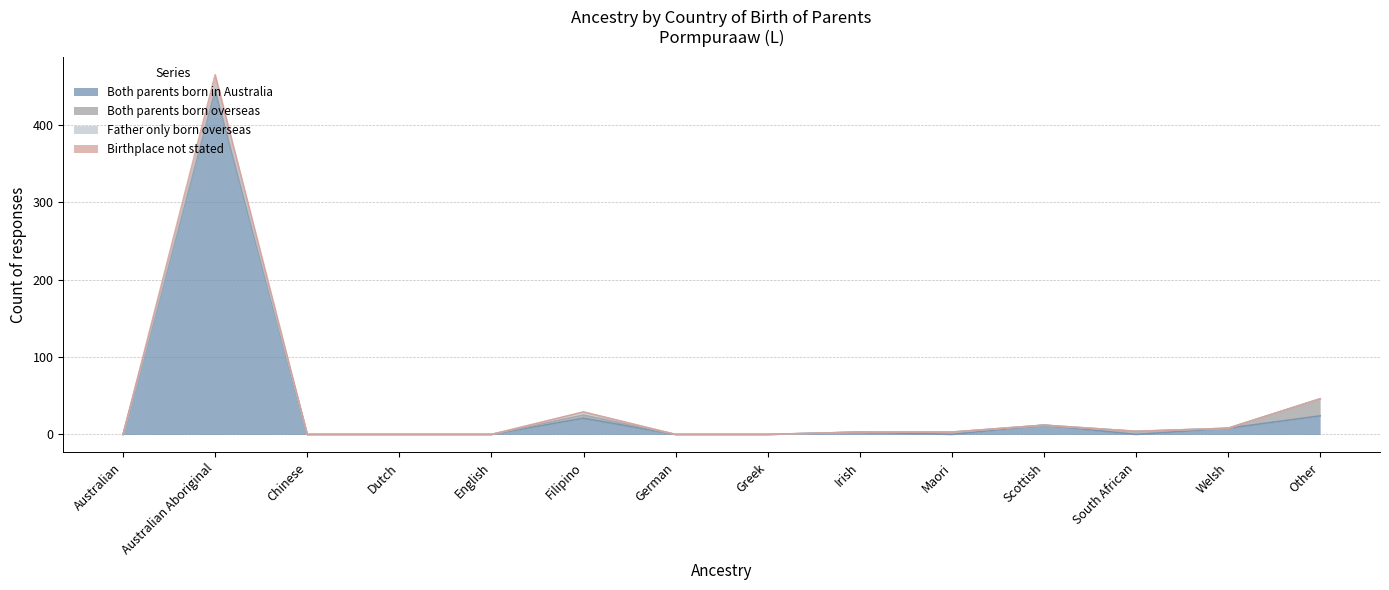

Between English and German, which series saw the biggest shift?

Both parents born in Australia